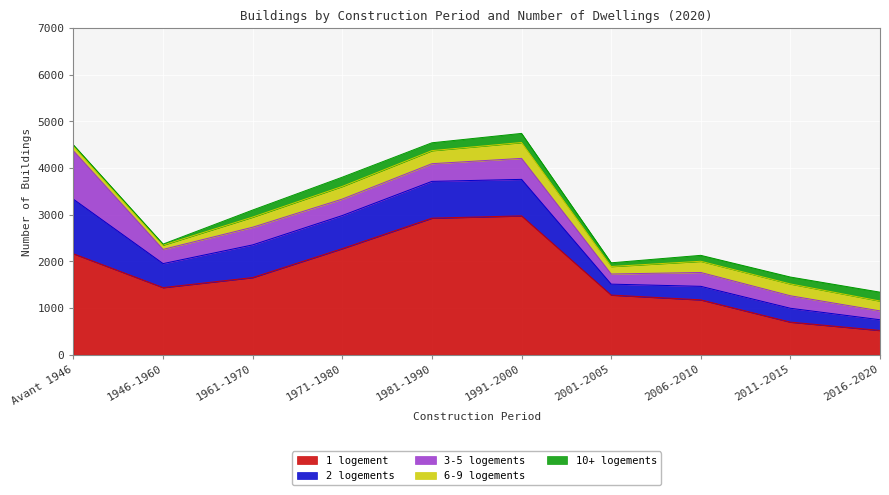

Which series changed the most between 1946-1960 and 2016-2020?

1 logement